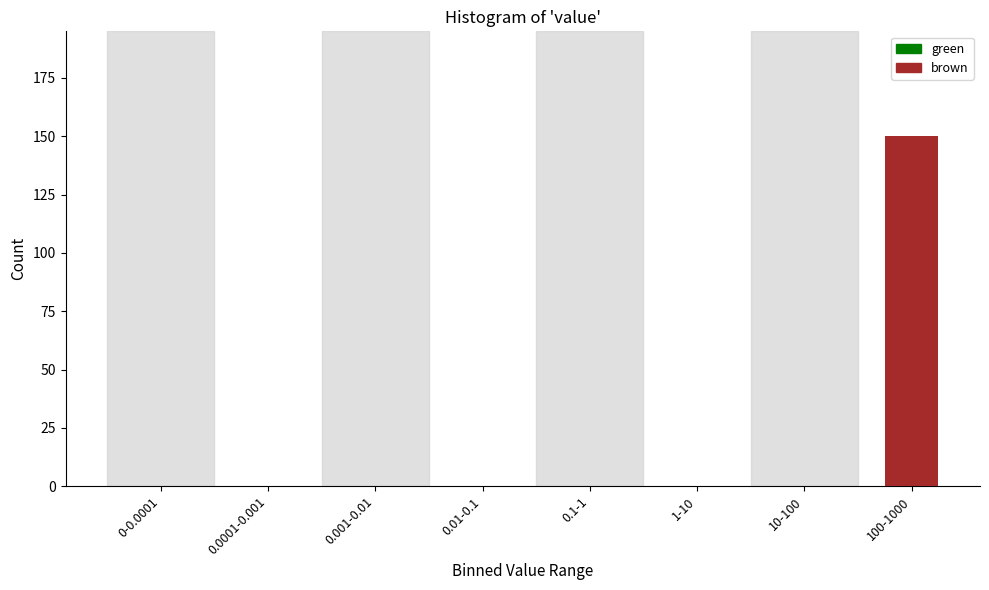

Reading left to right, transcribe all the data shown in this chart.

0-0.0001=0	0.0001-0.001=0	0.001-0.01=0	0.01-0.1=0	0.1-1=0	1-10=0	10-100=0	100-1000=150